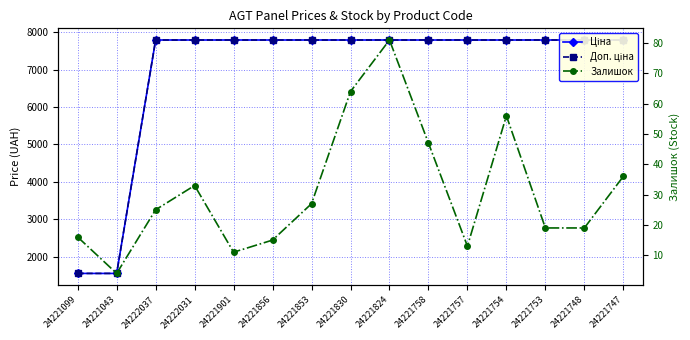

How many lines are shown in the chart?

3